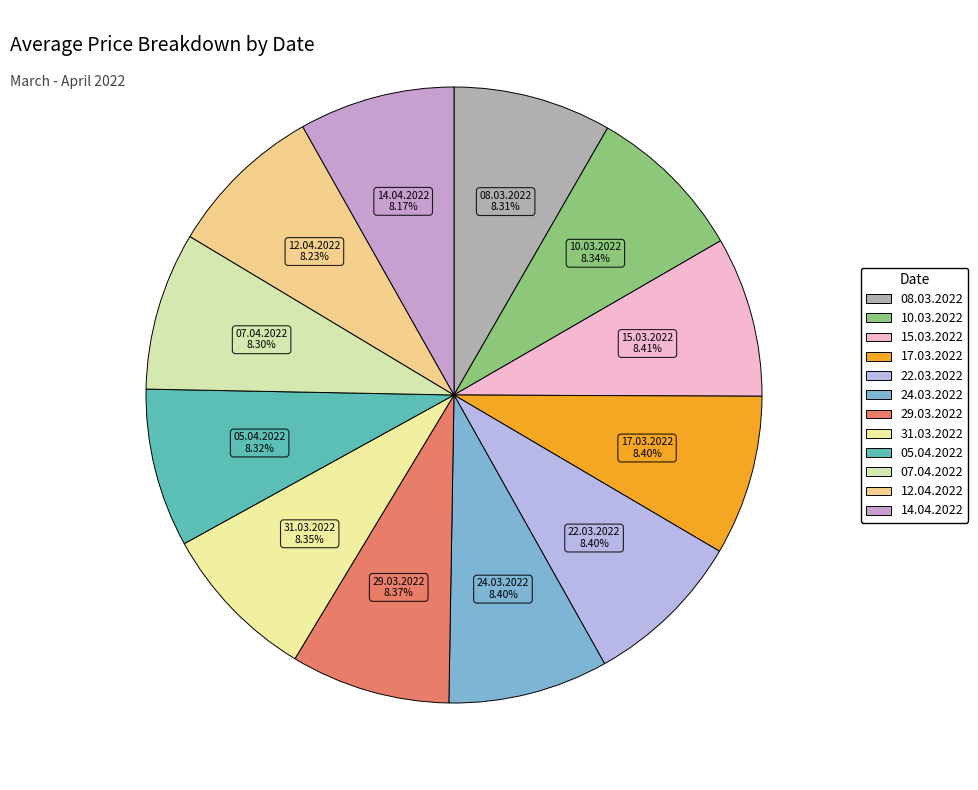

Is there any slice that represents more than half of the pie?

No